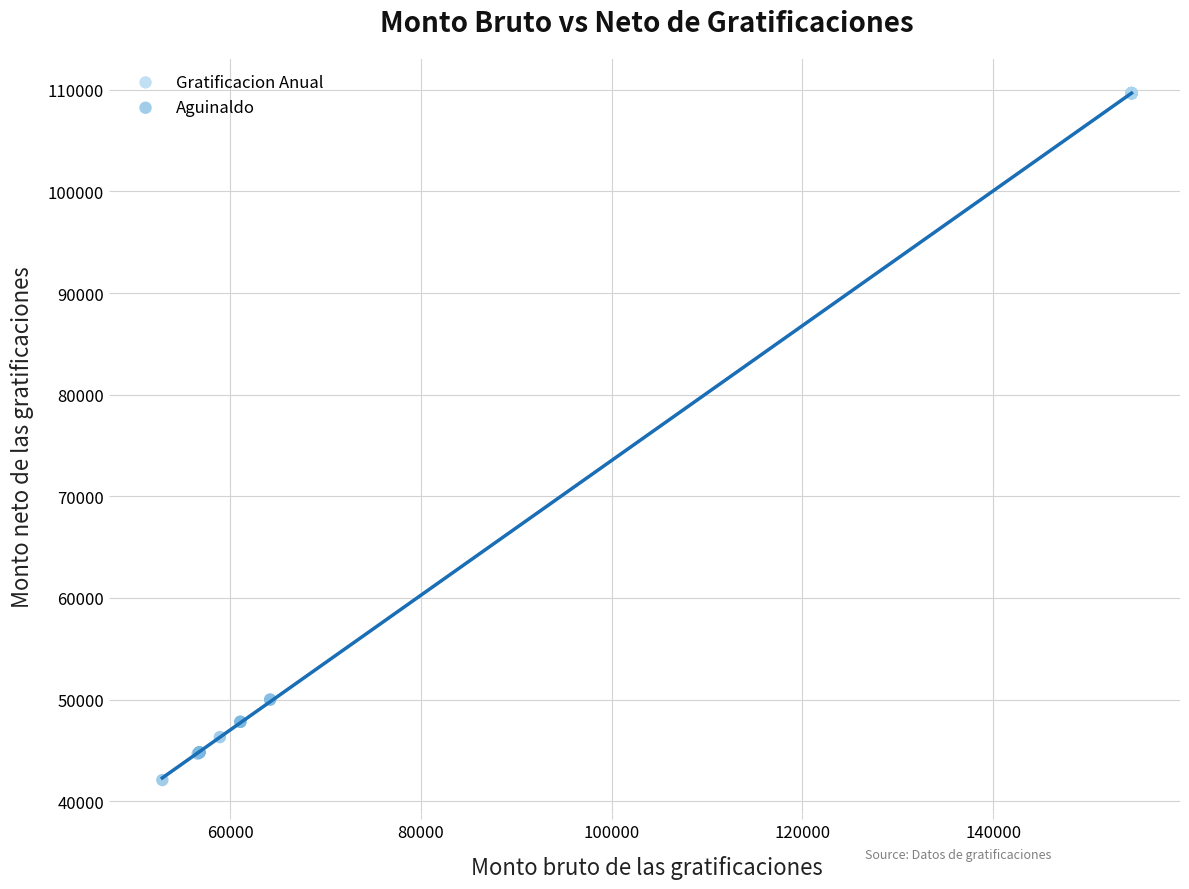

Which series reaches the minimum Y coordinate?

Aguinaldo